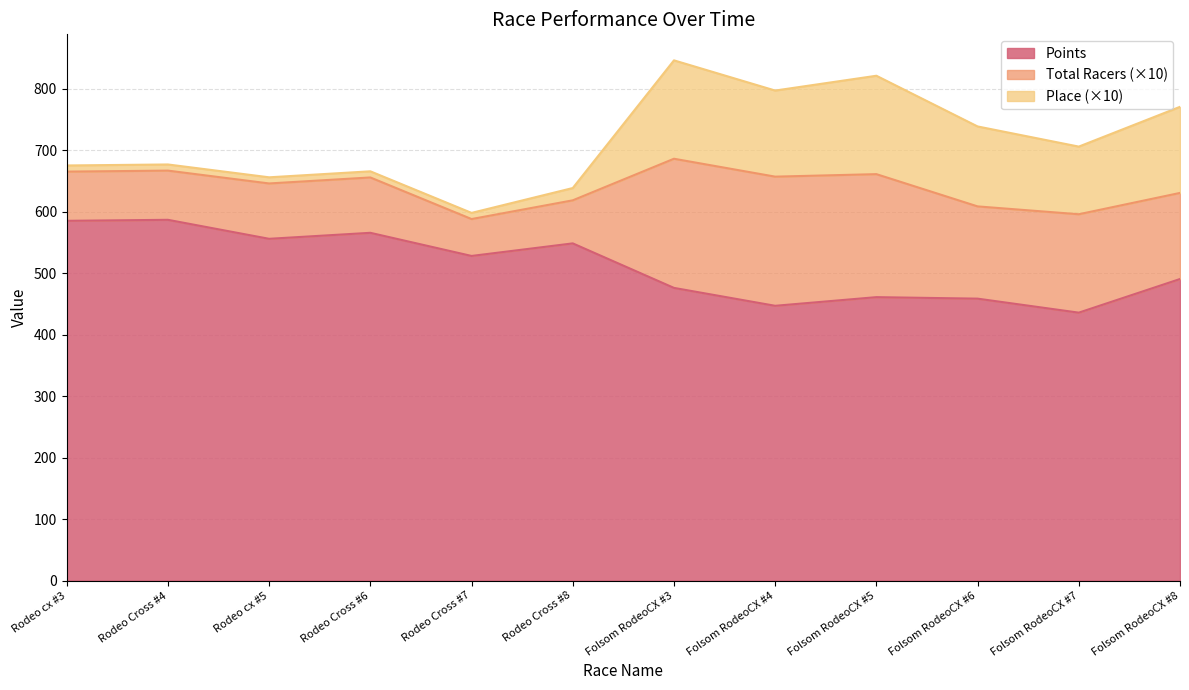

What is the average value of the Place series?

7.6